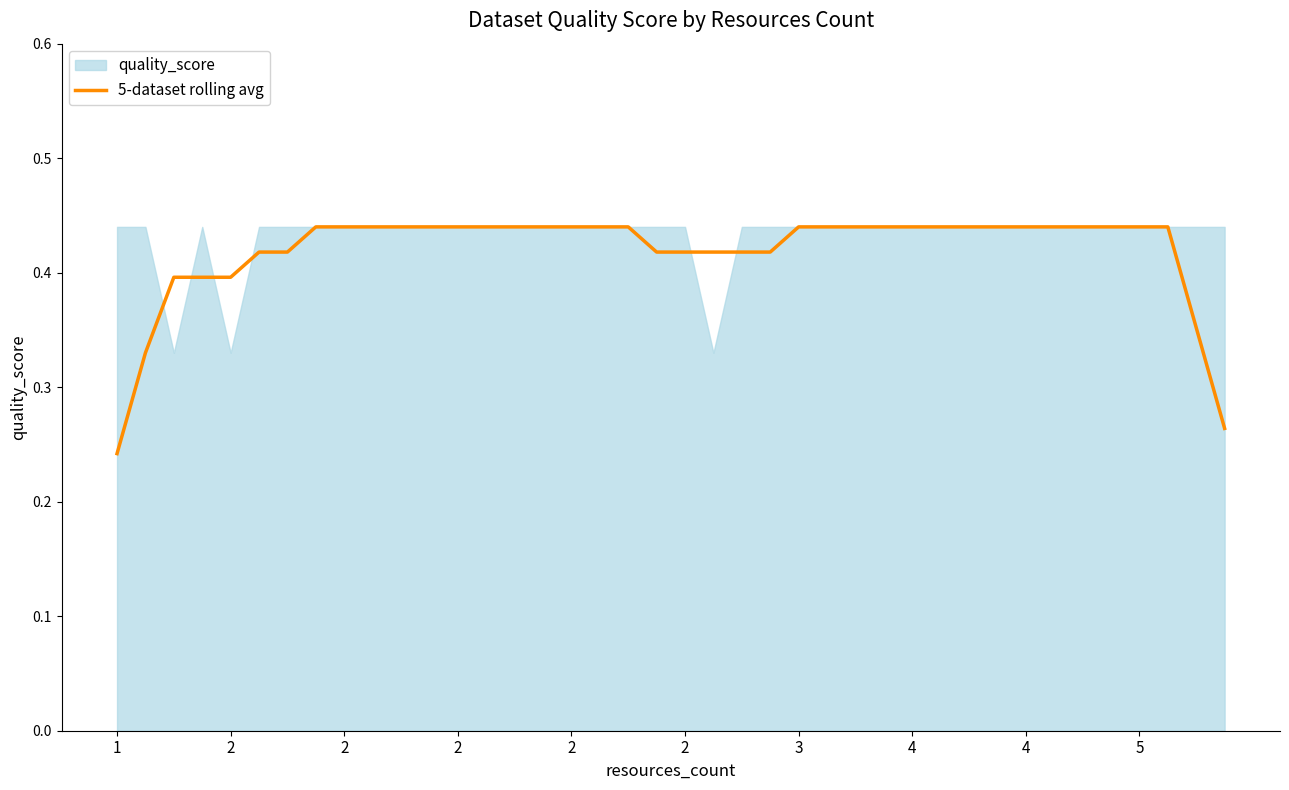

True or false: the data has more than 0 interior local peaks.

False